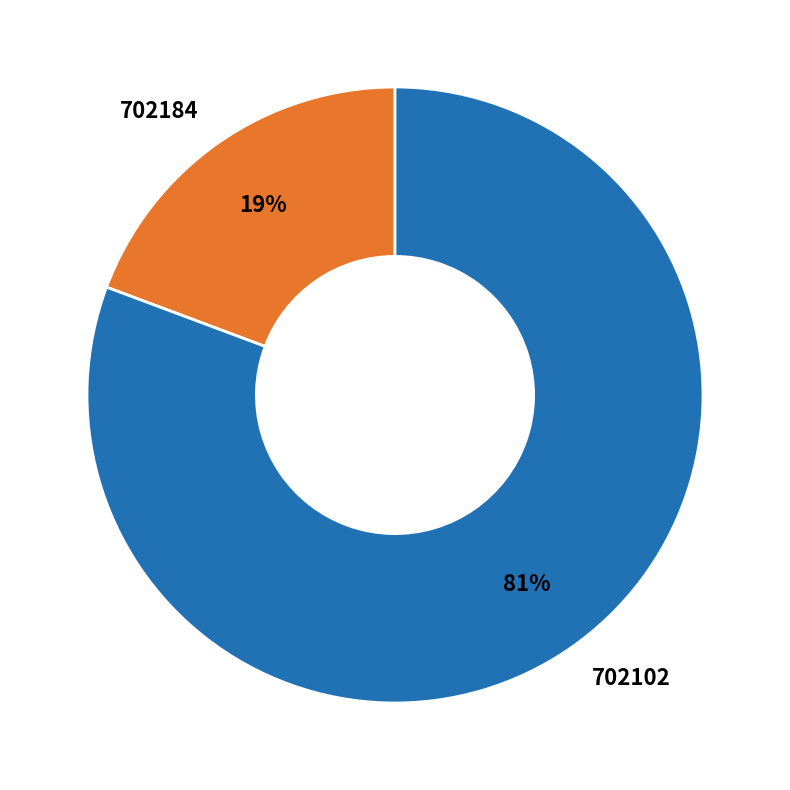

How many slices are in this pie chart?

2